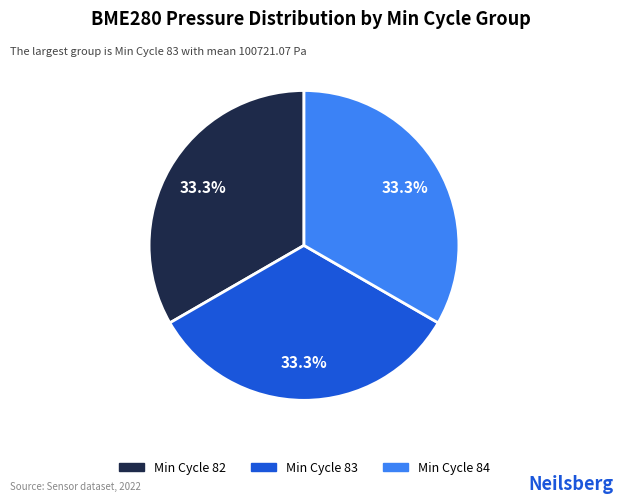

Is there a majority slice in this chart?

No